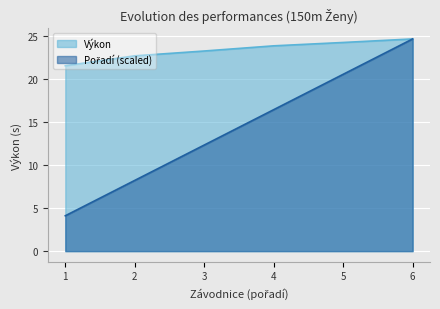

What is the value of the Výkon point at the 6th from the left?

24.6